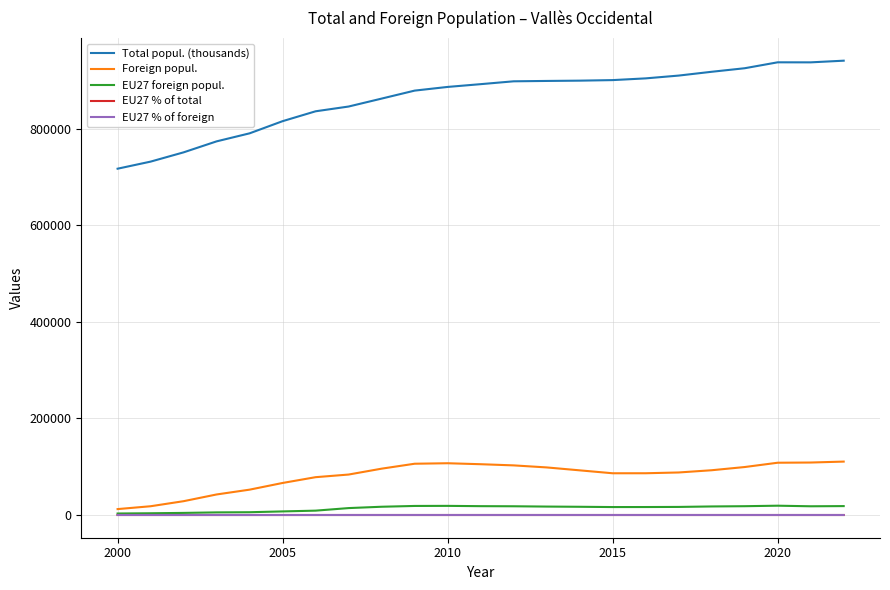

Which series has the largest total across all categories?

Total popul. (thousands)